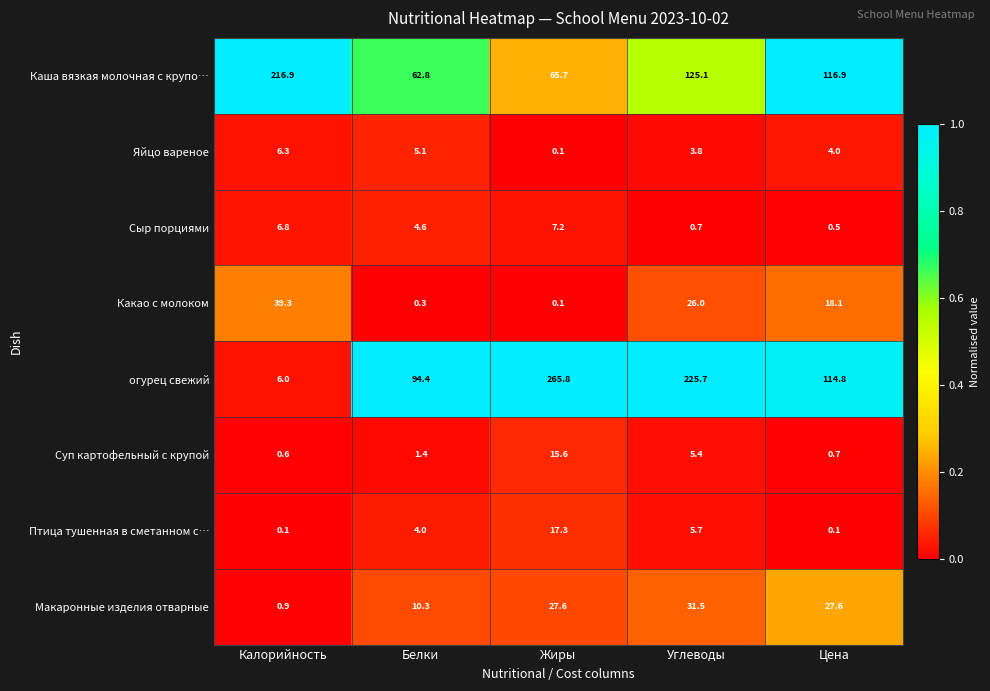

Which label corresponds to the largest value in the chart?

Жиры